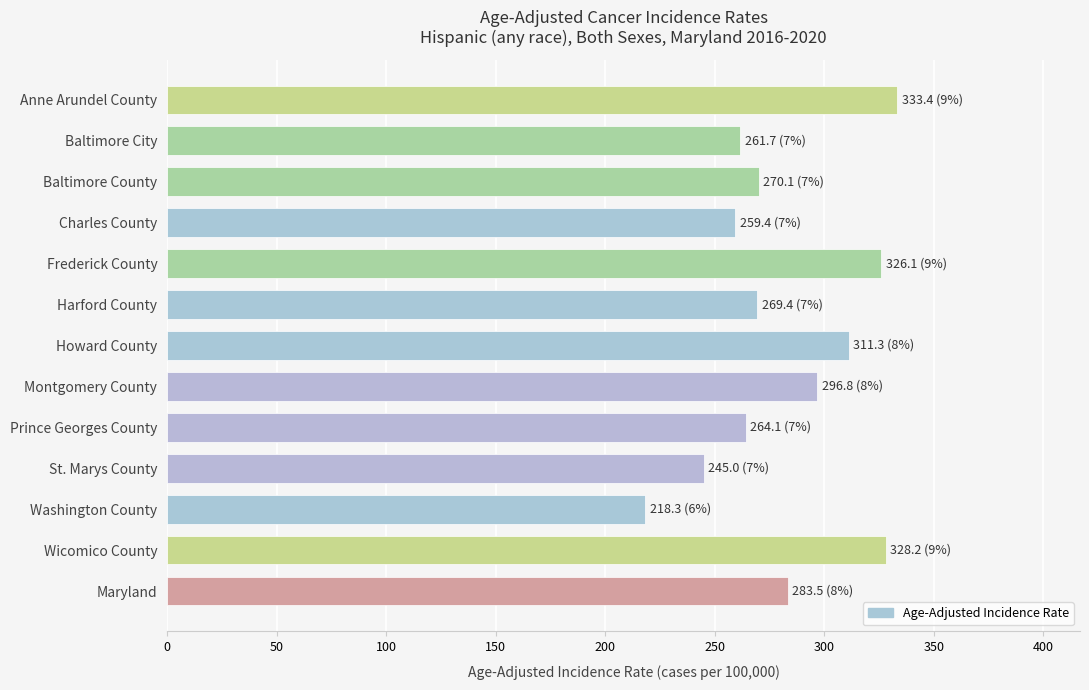

Are the bars horizontal?

Yes